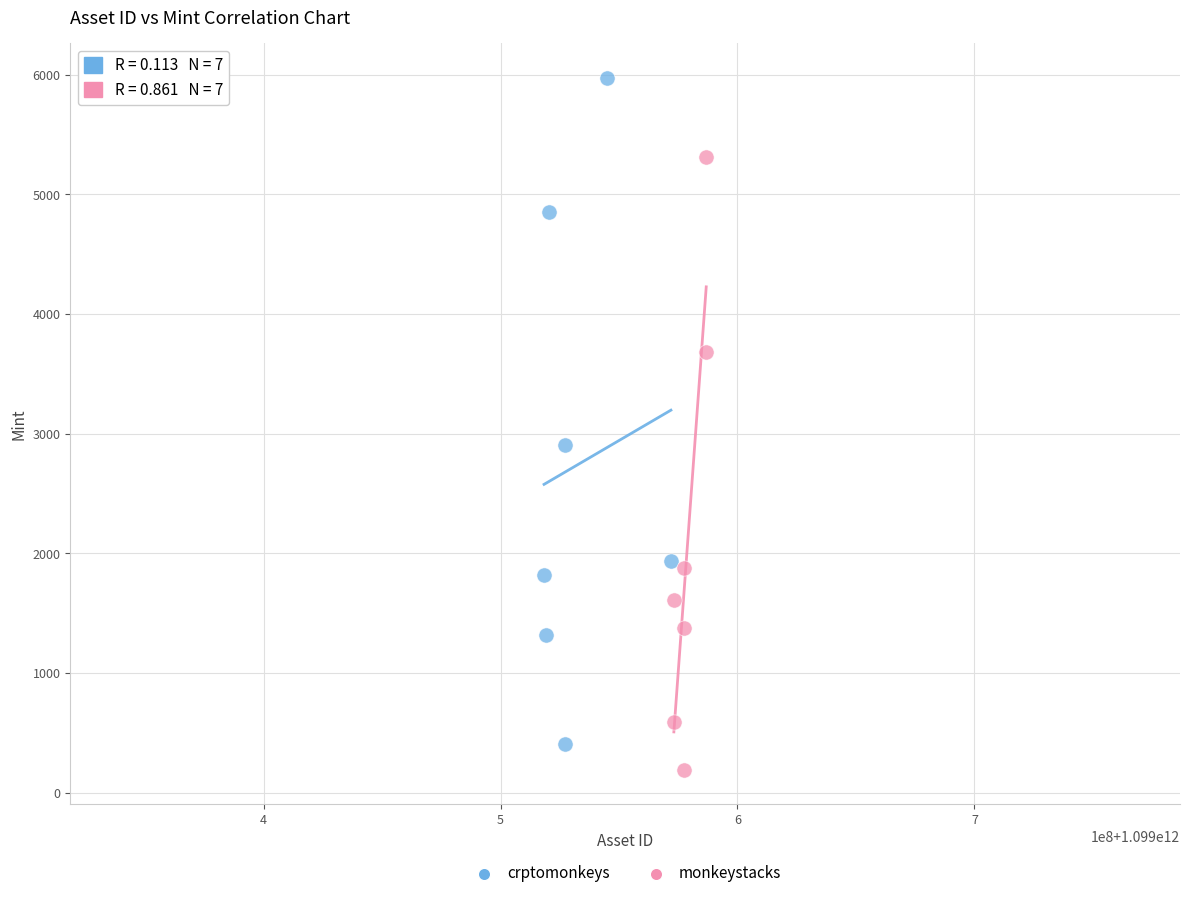

Which series reaches the maximum Y coordinate?

crptomonkeys